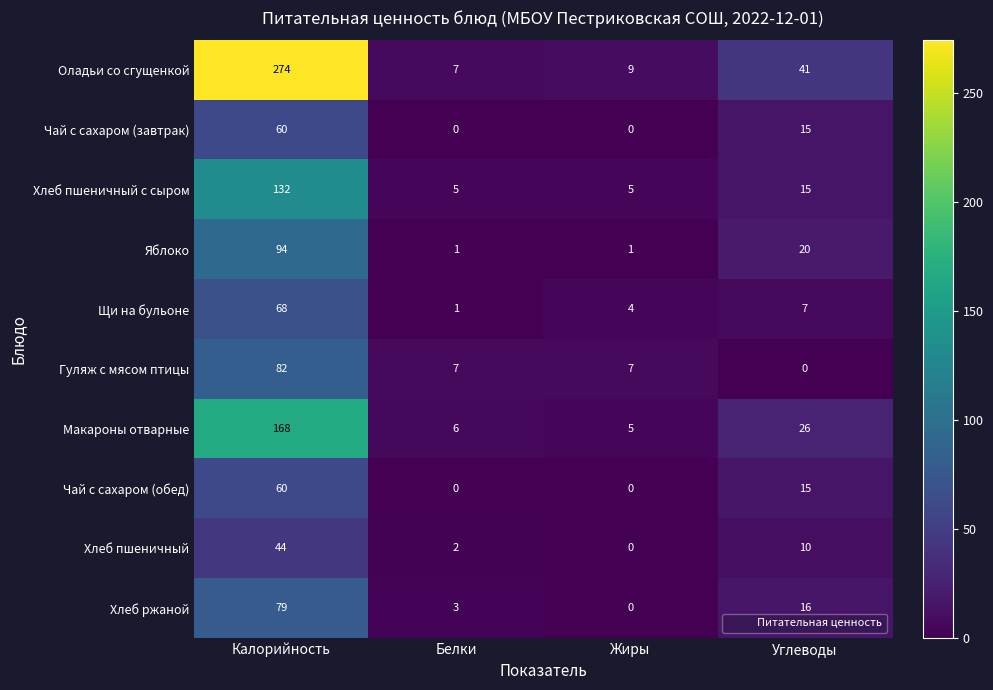

Rank the categories by Макароны отварные value from highest to lowest.

Калорийность, Углеводы, Белки, Жиры